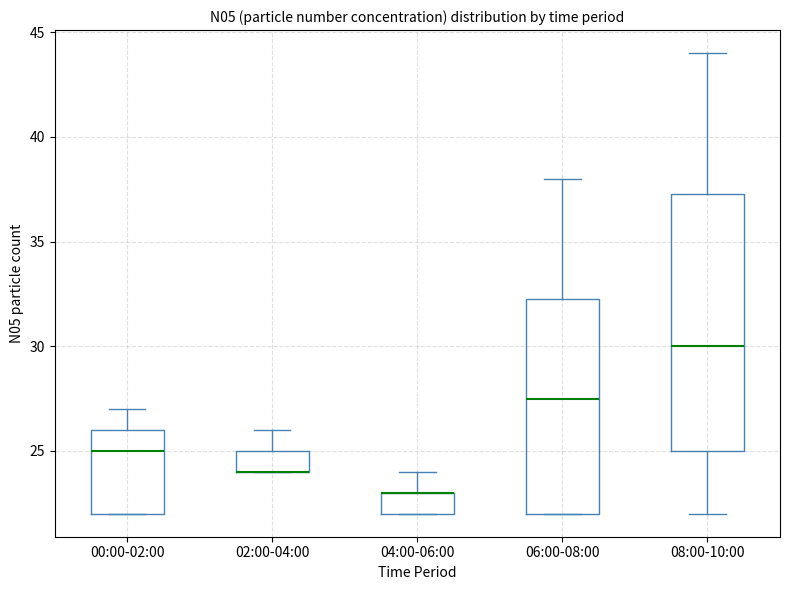

Where is the upper edge of the box for 00:00-02:00 on the y-axis? The values are not printed on the chart, so give them approximately, as read against the axis.

26.0